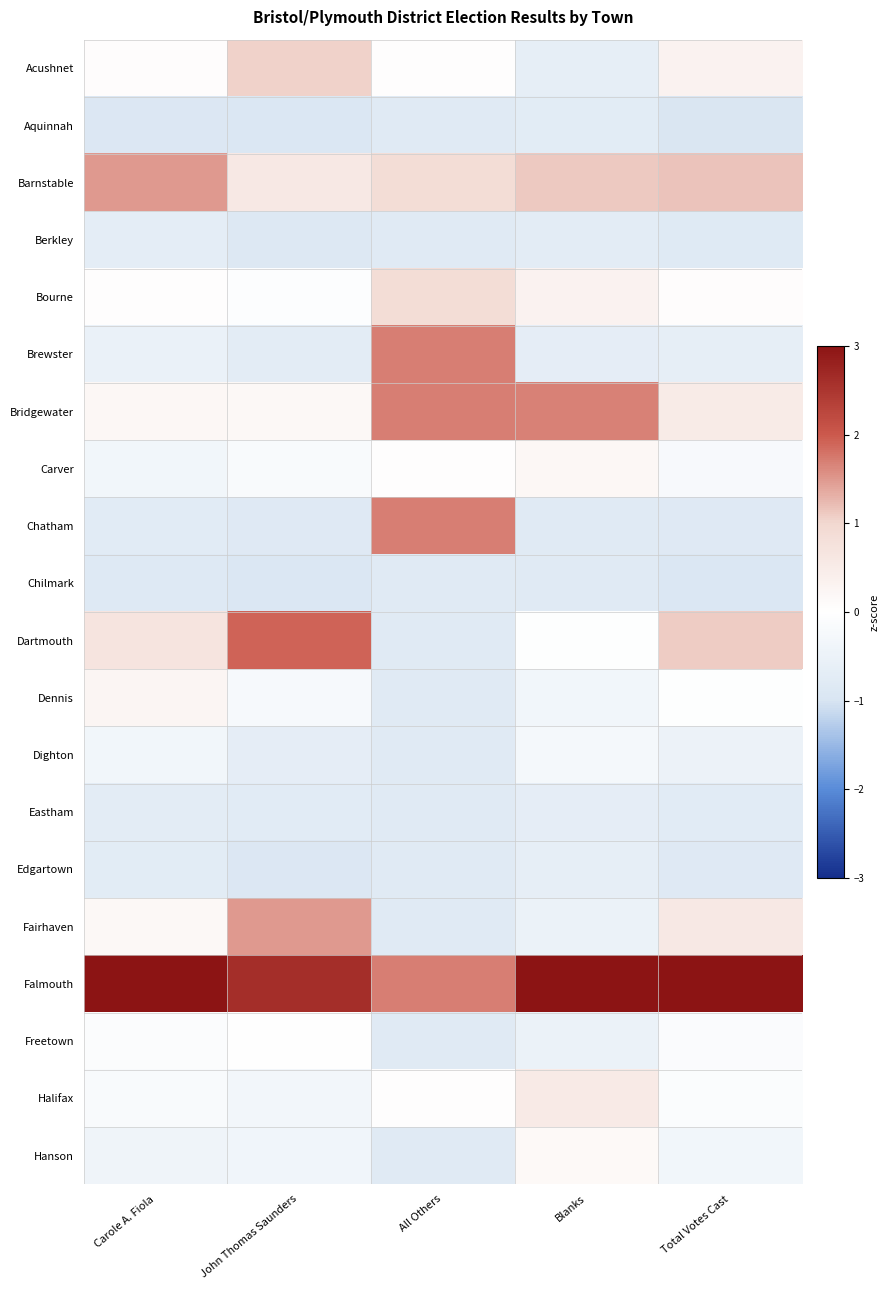

Reading right to left, extract all data points from this chart.

Acushnet: Total Votes Cast=0.3	Blanks=-0.6	All Others=0.0	John Thomas Saunders=1.0	Carole A. Fiola=0.1
Aquinnah: Total Votes Cast=-0.9	Blanks=-0.7	All Others=-0.8	John Thomas Saunders=-0.9	Carole A. Fiola=-0.9
Barnstable: Total Votes Cast=1.2	Blanks=1.1	All Others=0.9	John Thomas Saunders=0.6	Carole A. Fiola=1.5
Berkley: Total Votes Cast=-0.8	Blanks=-0.7	All Others=-0.8	John Thomas Saunders=-0.9	Carole A. Fiola=-0.7
Bourne: Total Votes Cast=0.1	Blanks=0.3	All Others=0.9	John Thomas Saunders=-0.1	Carole A. Fiola=0.0
Brewster: Total Votes Cast=-0.7	Blanks=-0.7	All Others=1.7	John Thomas Saunders=-0.7	Carole A. Fiola=-0.5
Bridgewater: Total Votes Cast=0.5	Blanks=1.7	All Others=1.7	John Thomas Saunders=0.2	Carole A. Fiola=0.2
Carver: Total Votes Cast=-0.2	Blanks=0.2	All Others=0.0	John Thomas Saunders=-0.2	Carole A. Fiola=-0.3
Chatham: Total Votes Cast=-0.8	Blanks=-0.8	All Others=1.7	John Thomas Saunders=-0.8	Carole A. Fiola=-0.8
Chilmark: Total Votes Cast=-0.9	Blanks=-0.8	All Others=-0.8	John Thomas Saunders=-0.9	Carole A. Fiola=-0.9
Dartmouth: Total Votes Cast=1.1	Blanks=-0.0	All Others=-0.8	John Thomas Saunders=1.9	Carole A. Fiola=0.7
Dennis: Total Votes Cast=-0.0	Blanks=-0.3	All Others=-0.8	John Thomas Saunders=-0.2	Carole A. Fiola=0.2
Dighton: Total Votes Cast=-0.5	Blanks=-0.3	All Others=-0.8	John Thomas Saunders=-0.7	Carole A. Fiola=-0.3
Eastham: Total Votes Cast=-0.8	Blanks=-0.7	All Others=-0.8	John Thomas Saunders=-0.8	Carole A. Fiola=-0.7
Edgartown: Total Votes Cast=-0.8	Blanks=-0.6	All Others=-0.8	John Thomas Saunders=-0.9	Carole A. Fiola=-0.7
Fairhaven: Total Votes Cast=0.6	Blanks=-0.5	All Others=-0.8	John Thomas Saunders=1.5	Carole A. Fiola=0.2
Falmouth: Total Votes Cast=3.4	Blanks=3.3	All Others=1.7	John Thomas Saunders=2.6	Carole A. Fiola=3.6
Freetown: Total Votes Cast=-0.1	Blanks=-0.5	All Others=-0.8	John Thomas Saunders=-0.0	Carole A. Fiola=-0.1
Halifax: Total Votes Cast=-0.1	Blanks=0.5	All Others=0.0	John Thomas Saunders=-0.3	Carole A. Fiola=-0.2
Hanson: Total Votes Cast=-0.3	Blanks=0.2	All Others=-0.8	John Thomas Saunders=-0.4	Carole A. Fiola=-0.4